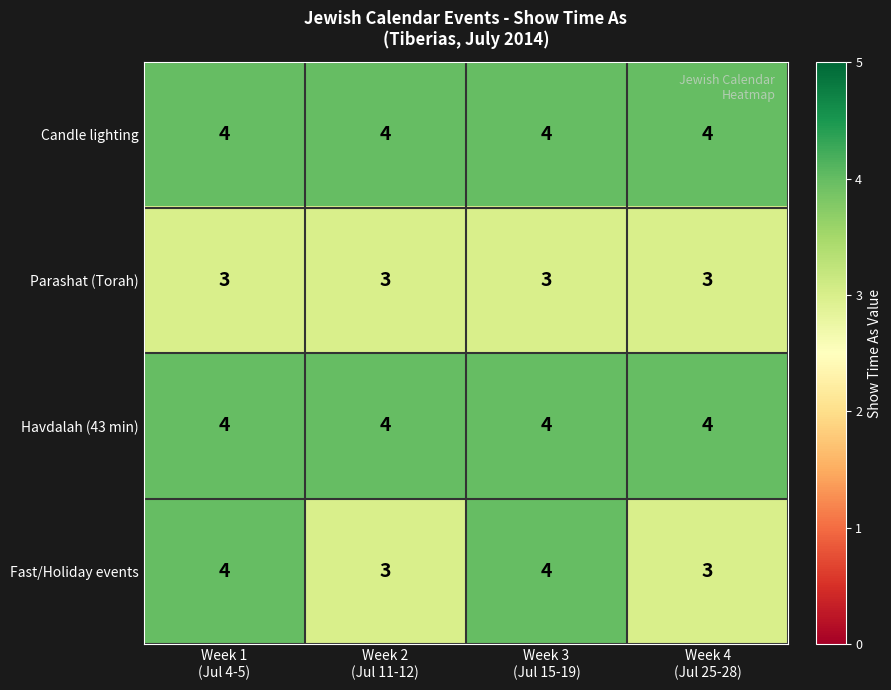

What is the sum of all Havdalah (43 min) values?

16